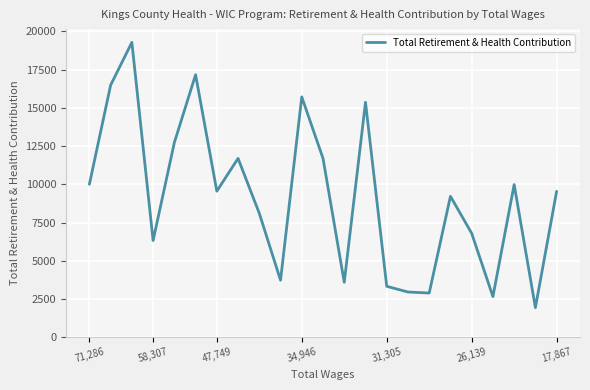

What is the difference between the maximum and minimum values?

17349